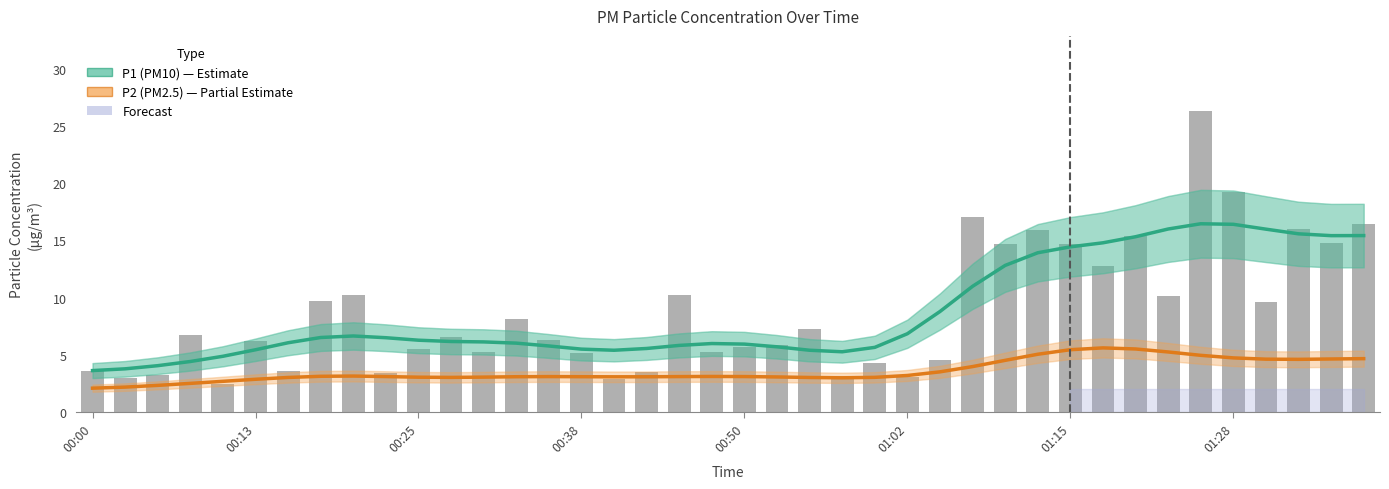

Count the number of categories in the chart.

40